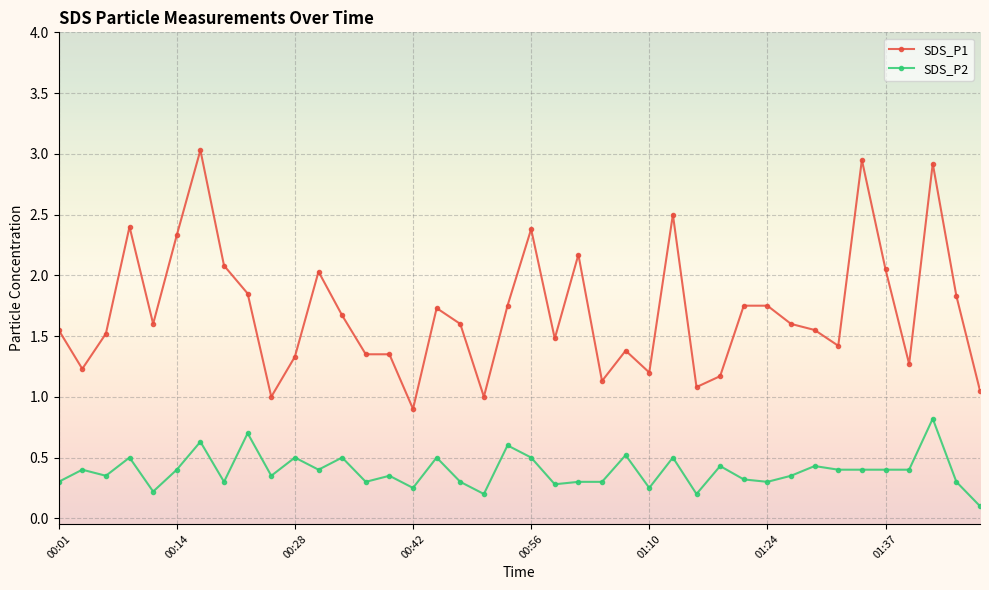

True or false: SDS_P2 and SDS_P1 cross at least once.

False